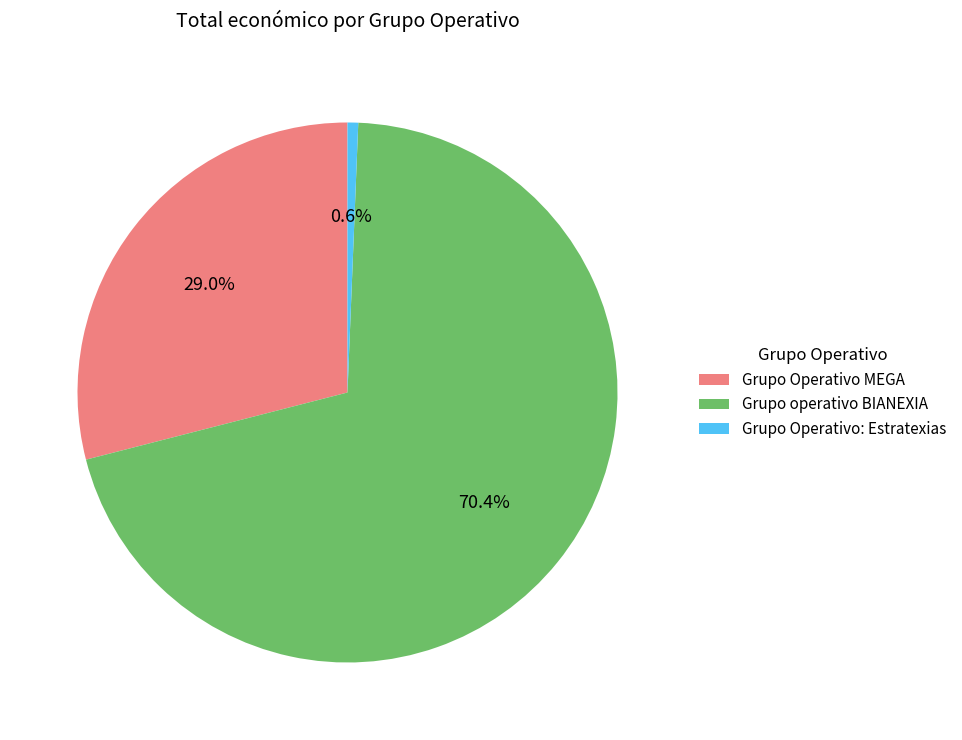

Approximately how many times larger is the value at Grupo Operativo MEGA compared to Grupo operativo BIANEXIA?

0.4